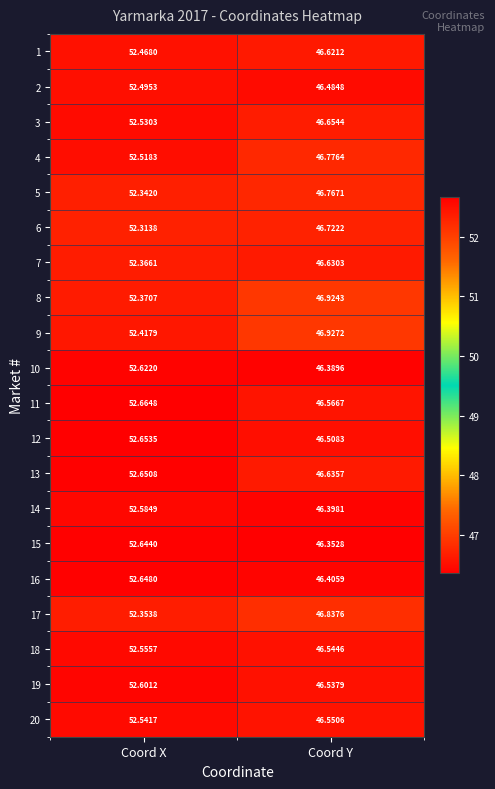

What is the difference between the highest and lowest values at Coord Y?

0.6